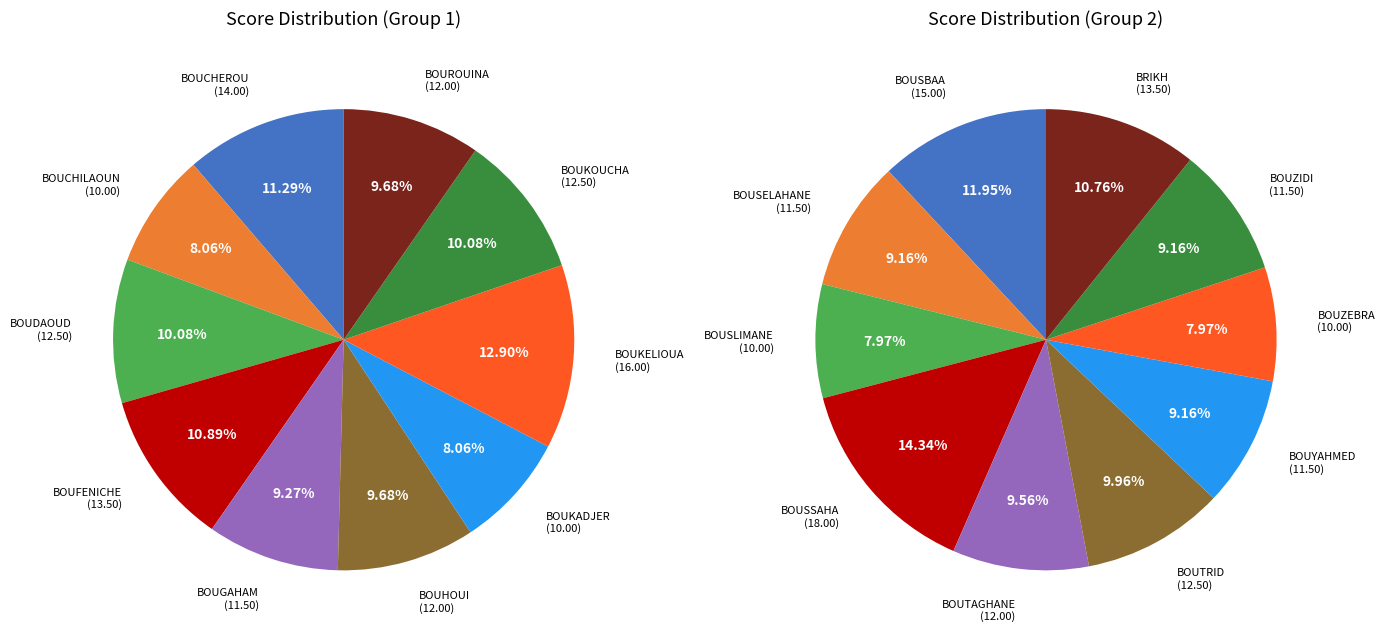

Between BOUSELAHANE and BOUROUINA, which is larger?

BOUROUINA